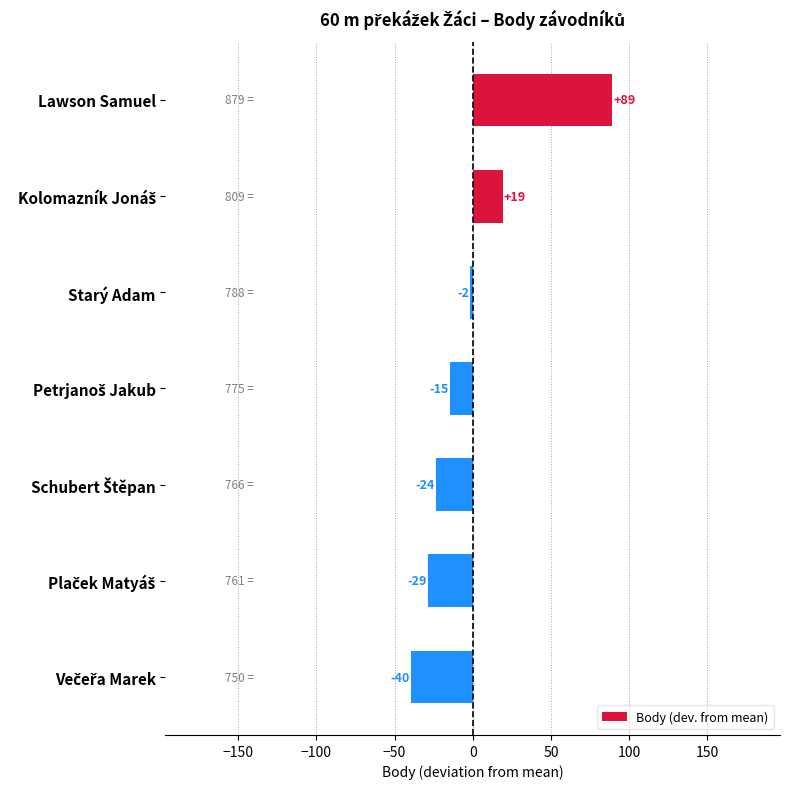

Are the bars horizontal?

Yes